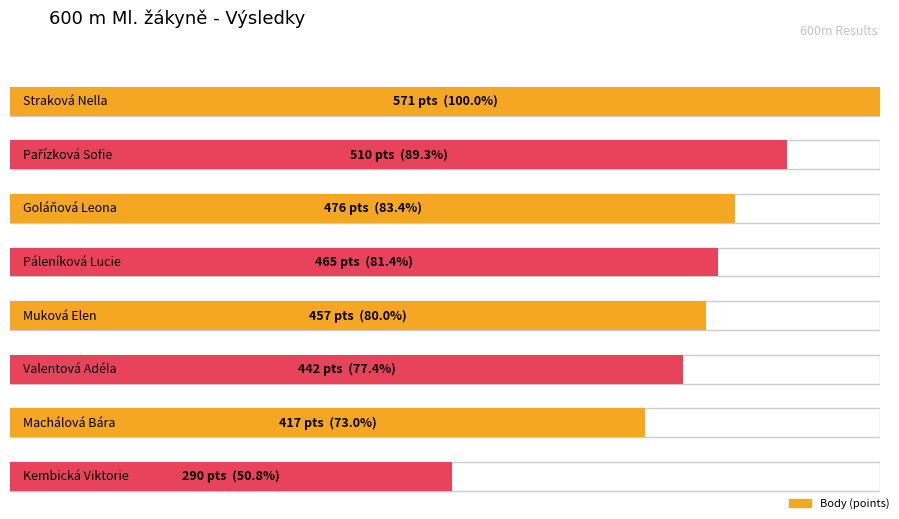

Count the number of categories in the chart.

8